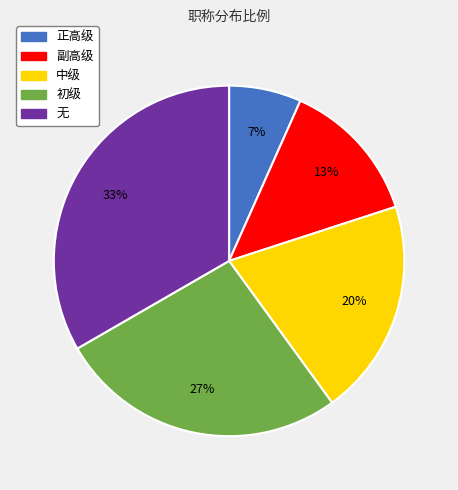

To the nearest percent, what is the average slice percentage?

20%